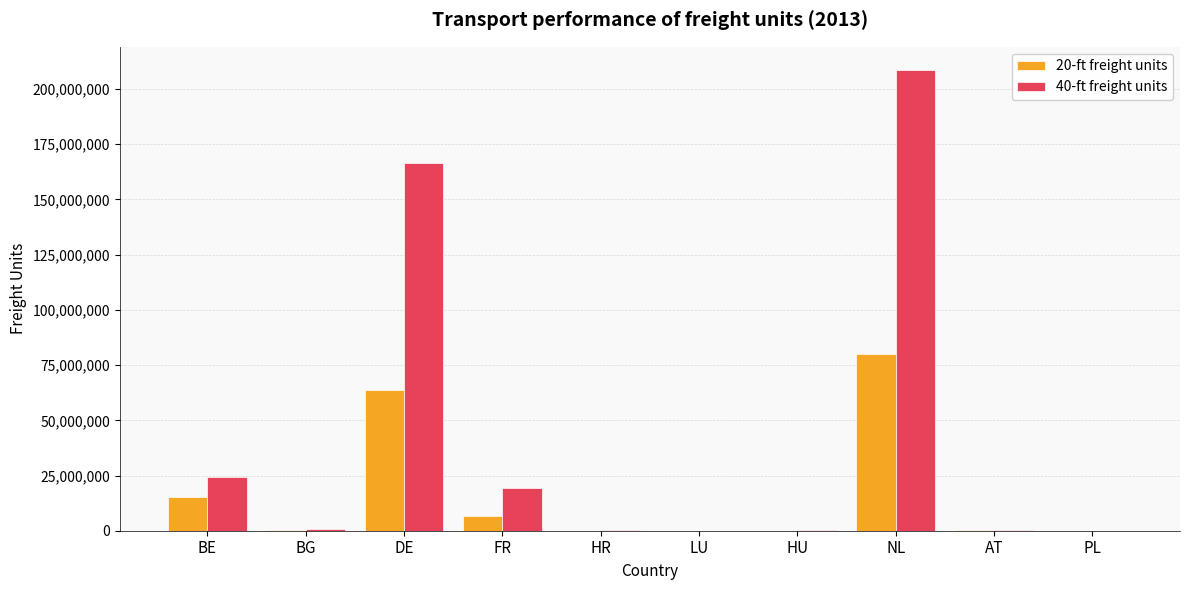

How many distinct data groups are displayed?

2